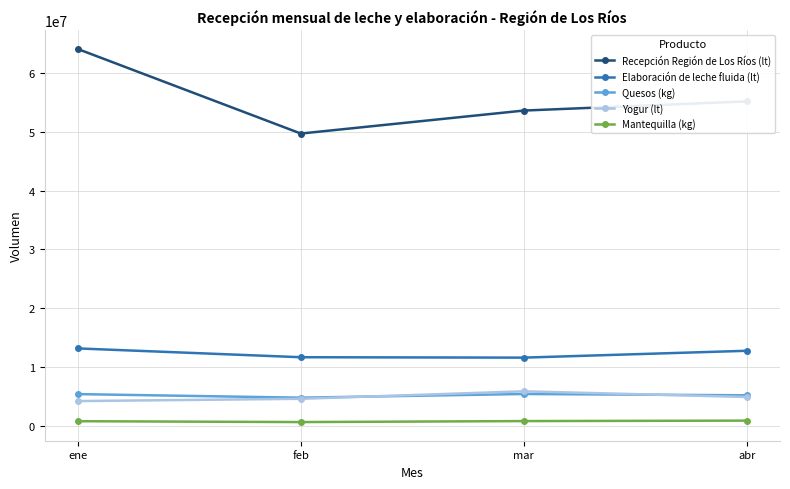

What is the sum of the Elaboración de leche fluida (lt) values at feb and abr?

24374580